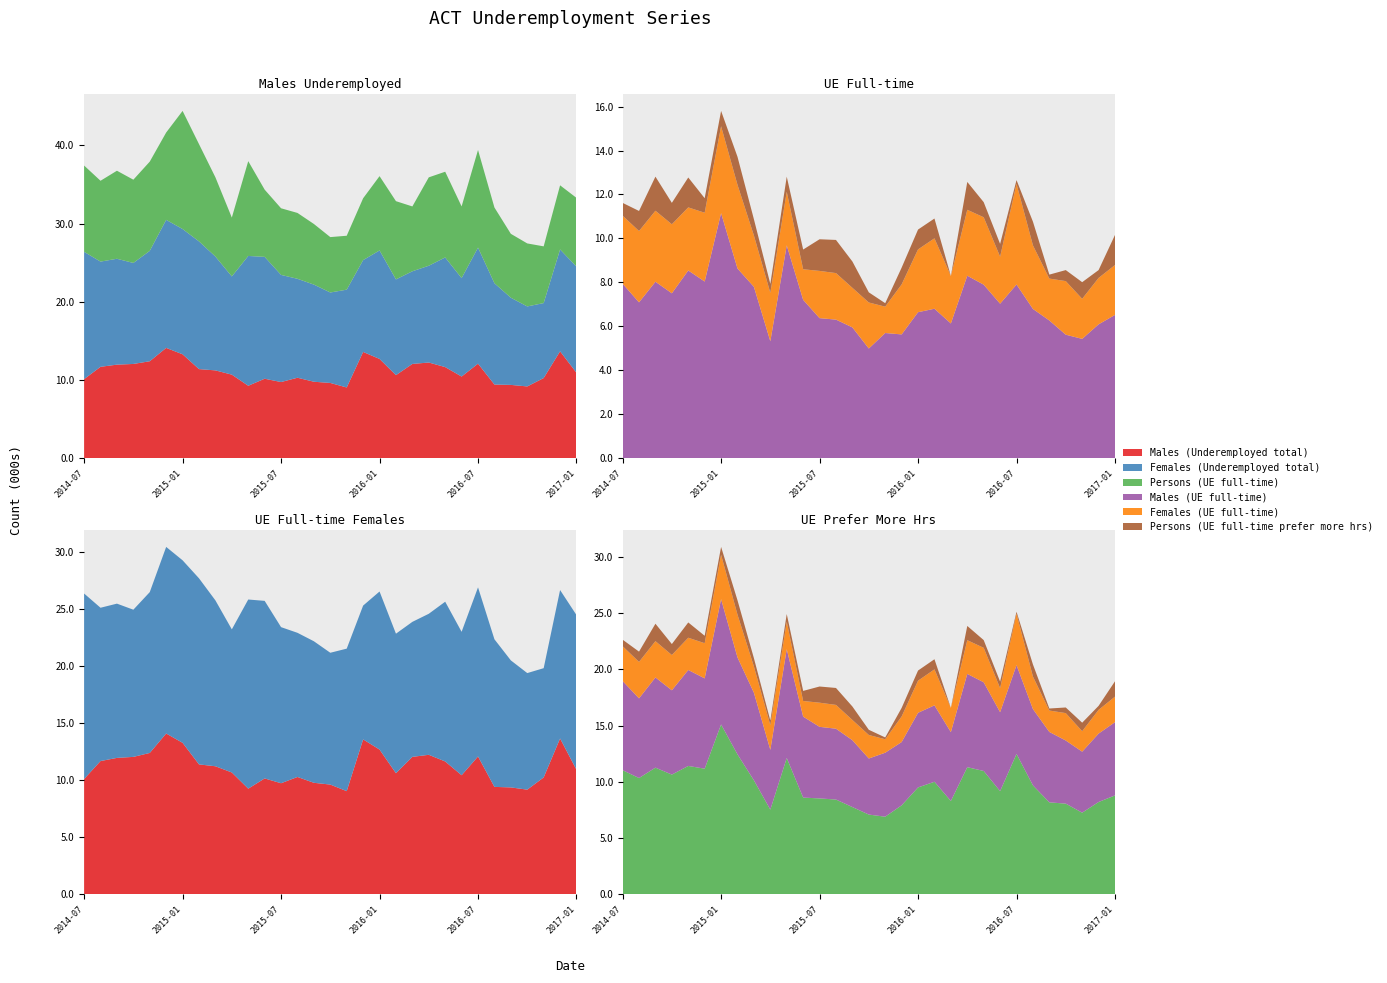

Reading left to right, extract all data points from this chart.

Males (Underemployed total): 2014-07=10.1	2014-08=11.7	2014-09=12.0	2014-10=12.0	2014-11=12.4	2014-12=14.1	2015-01=13.3	2015-02=11.4	2015-03=11.2	2015-04=10.7	2015-05=9.3	2015-06=10.2	2015-07=9.7	2015-08=10.3	2015-09=9.8	2015-10=9.6	2015-11=9.0	2015-12=13.6	2016-01=12.7	2016-02=10.6	2016-03=12.1	2016-04=12.2	2016-05=11.6	2016-06=10.4	2016-07=12.1	2016-08=9.4	2016-09=9.4	2016-10=9.2	2016-11=10.2	2016-12=13.7	2017-01=10.9
Females (Underemployed total): 2014-07=16.3	2014-08=13.5	2014-09=13.5	2014-10=12.9	2014-11=14.1	2014-12=16.4	2015-01=16.0	2015-02=16.3	2015-03=14.6	2015-04=12.6	2015-05=16.6	2015-06=15.6	2015-07=13.7	2015-08=12.7	2015-09=12.4	2015-10=11.6	2015-11=12.5	2015-12=11.7	2016-01=13.9	2016-02=12.2	2016-03=11.8	2016-04=12.4	2016-05=14.0	2016-06=12.6	2016-07=14.8	2016-08=13.0	2016-09=11.1	2016-10=10.2	2016-11=9.6	2016-12=13.0	2017-01=13.6
Persons (UE full-time): 2014-07=11.0	2014-08=10.3	2014-09=11.3	2014-10=10.6	2014-11=11.4	2014-12=11.2	2015-01=15.1	2015-02=12.4	2015-03=10.1	2015-04=7.5	2015-05=12.1	2015-06=8.6	2015-07=8.5	2015-08=8.4	2015-09=7.8	2015-10=7.1	2015-11=6.9	2015-12=7.9	2016-01=9.5	2016-02=10.0	2016-03=8.3	2016-04=11.3	2016-05=11.0	2016-06=9.2	2016-07=12.5	2016-08=9.7	2016-09=8.2	2016-10=8.1	2016-11=7.3	2016-12=8.2	2017-01=8.8
Males (UE full-time): 2014-07=7.9	2014-08=7.1	2014-09=8.0	2014-10=7.5	2014-11=8.5	2014-12=8.0	2015-01=11.2	2015-02=8.6	2015-03=7.8	2015-04=5.3	2015-05=9.7	2015-06=7.2	2015-07=6.4	2015-08=6.3	2015-09=6.0	2015-10=5.0	2015-11=5.7	2015-12=5.6	2016-01=6.6	2016-02=6.8	2016-03=6.1	2016-04=8.3	2016-05=7.9	2016-06=7.0	2016-07=7.9	2016-08=6.8	2016-09=6.3	2016-10=5.6	2016-11=5.4	2016-12=6.1	2017-01=6.5
Females (UE full-time): 2014-07=3.1	2014-08=3.2	2014-09=3.2	2014-10=3.1	2014-11=2.9	2014-12=3.1	2015-01=4.0	2015-02=3.8	2015-03=2.3	2015-04=2.2	2015-05=2.4	2015-06=1.4	2015-07=2.1	2015-08=2.1	2015-09=1.8	2015-10=2.1	2015-11=1.2	2015-12=2.3	2016-01=2.9	2016-02=3.2	2016-03=2.2	2016-04=3.0	2016-05=3.1	2016-06=2.1	2016-07=4.6	2016-08=2.9	2016-09=1.9	2016-10=2.4	2016-11=1.8	2016-12=2.1	2017-01=2.3
Persons (UE full-time prefer more hrs): 2014-07=0.6	2014-08=0.9	2014-09=1.6	2014-10=1.0	2014-11=1.4	2014-12=0.7	2015-01=0.7	2015-02=1.3	2015-03=0.7	2015-04=0.4	2015-05=0.7	2015-06=0.9	2015-07=1.4	2015-08=1.5	2015-09=1.2	2015-10=0.5	2015-11=0.2	2015-12=0.8	2016-01=0.9	2016-02=0.9	2016-03=0.0	2016-04=1.3	2016-05=0.7	2016-06=0.6	2016-07=0.2	2016-08=1.1	2016-09=0.2	2016-10=0.5	2016-11=0.8	2016-12=0.4	2017-01=1.4